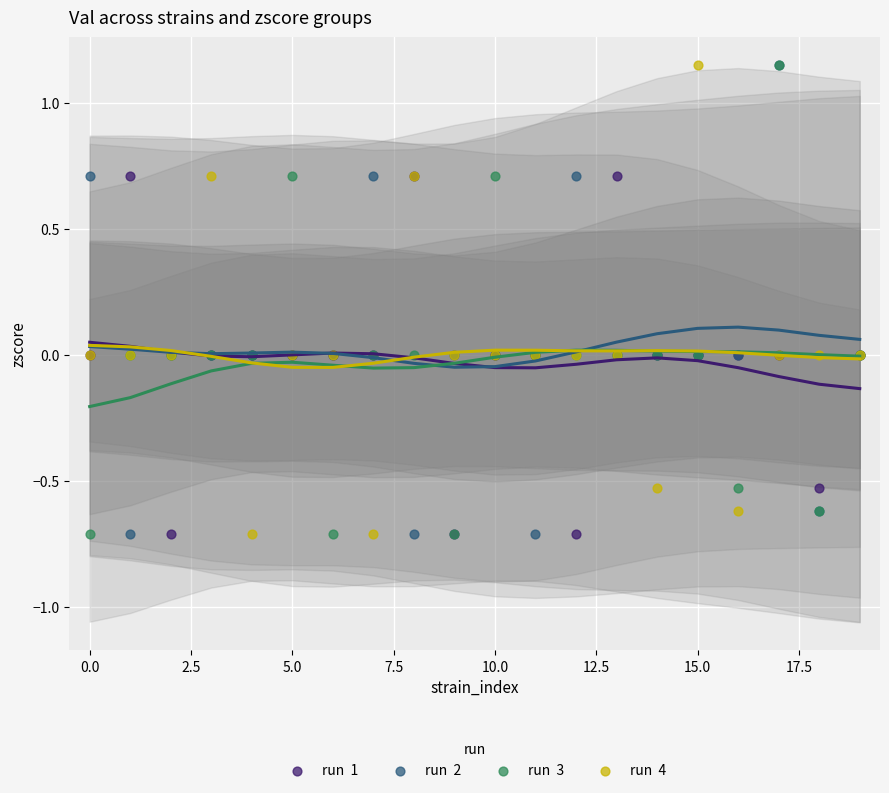

What are all the series names shown in the legend?

run 1, run 2, run 3, run 4